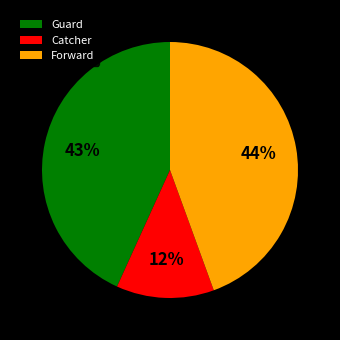

Approximately how many times larger is the value at Forward compared to Guard?

1.0